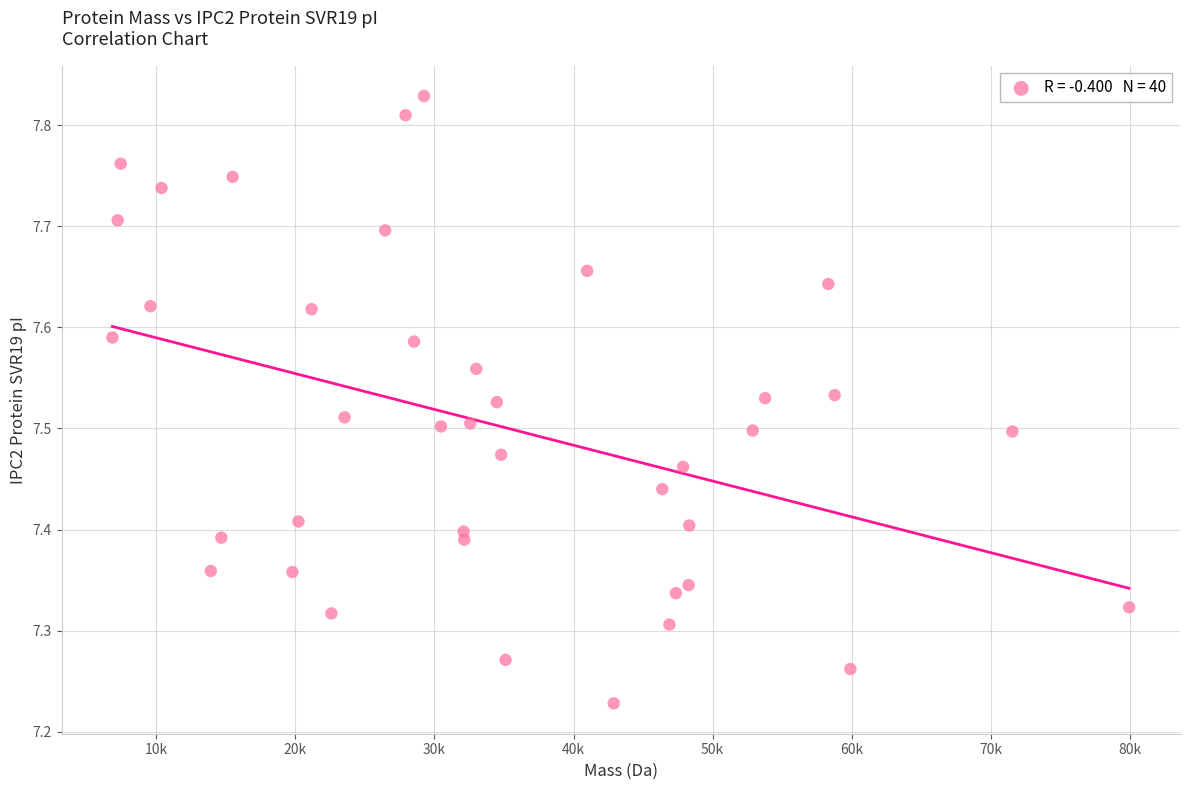

What is the range of Y values (max minus min)?

0.6